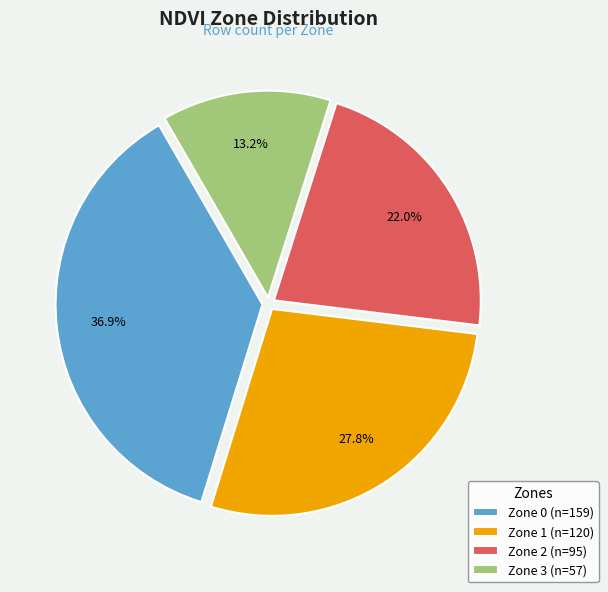

Does Zone 2 represent more than half of the total?

No